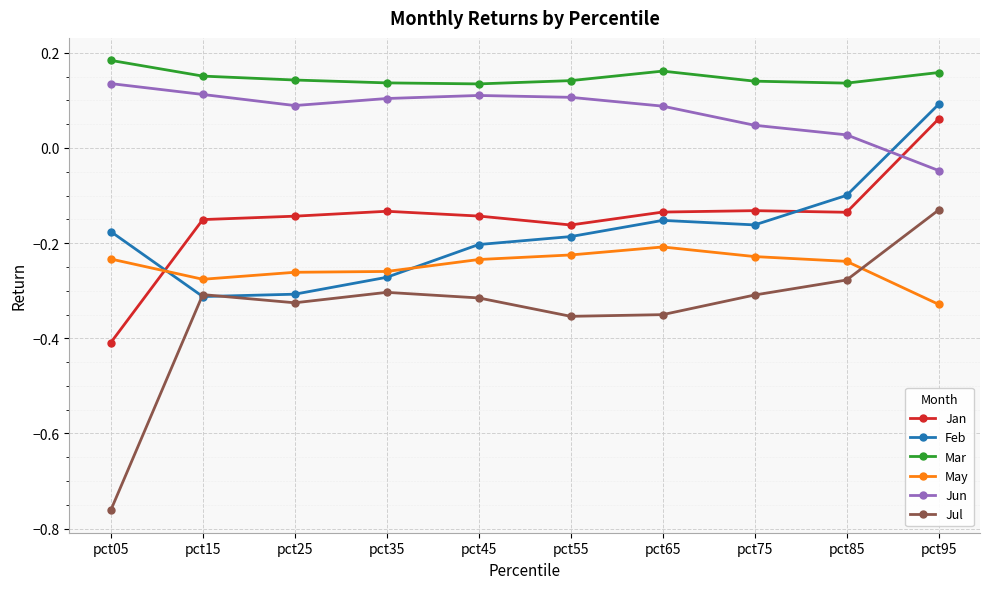

Where do May and Jul first cross each other?

pct85 and pct95